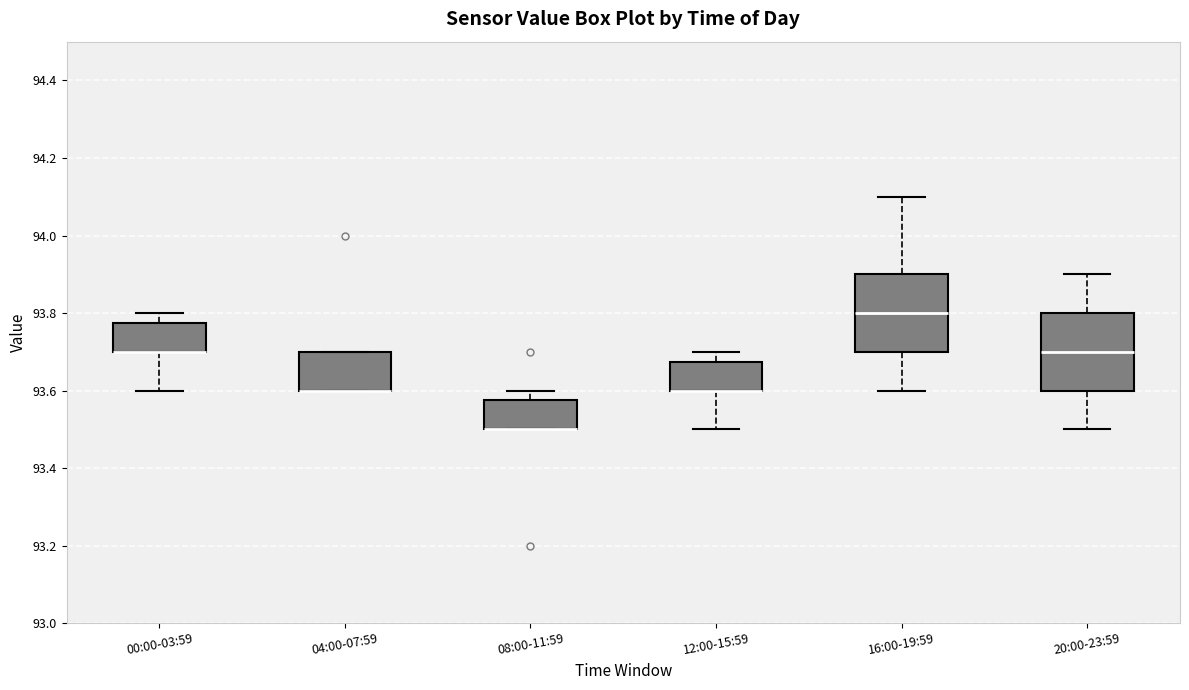

Reading left to right, read every box against the y-axis: the position of its median line, the range the box covers, and the ends of its whiskers. The values are not printed on the chart, so give them approximately, as read against the axis.

00:00-03:59: median 93.70 (drawn on the box's lower edge), box 93.70 to 93.78, whiskers 93.60 to 93.80
04:00-07:59: median 93.60 (drawn on the box's lower edge), box 93.60 to 93.70, whiskers 93.60 to 93.70
08:00-11:59: median 93.50 (drawn on the box's lower edge), box 93.50 to 93.58, whiskers 93.50 to 93.60
12:00-15:59: median 93.60 (drawn on the box's lower edge), box 93.60 to 93.68, whiskers 93.50 to 93.70
16:00-19:59: median 93.80, box 93.70 to 93.90, whiskers 93.60 to 94.10
20:00-23:59: median 93.70, box 93.60 to 93.80, whiskers 93.50 to 93.90